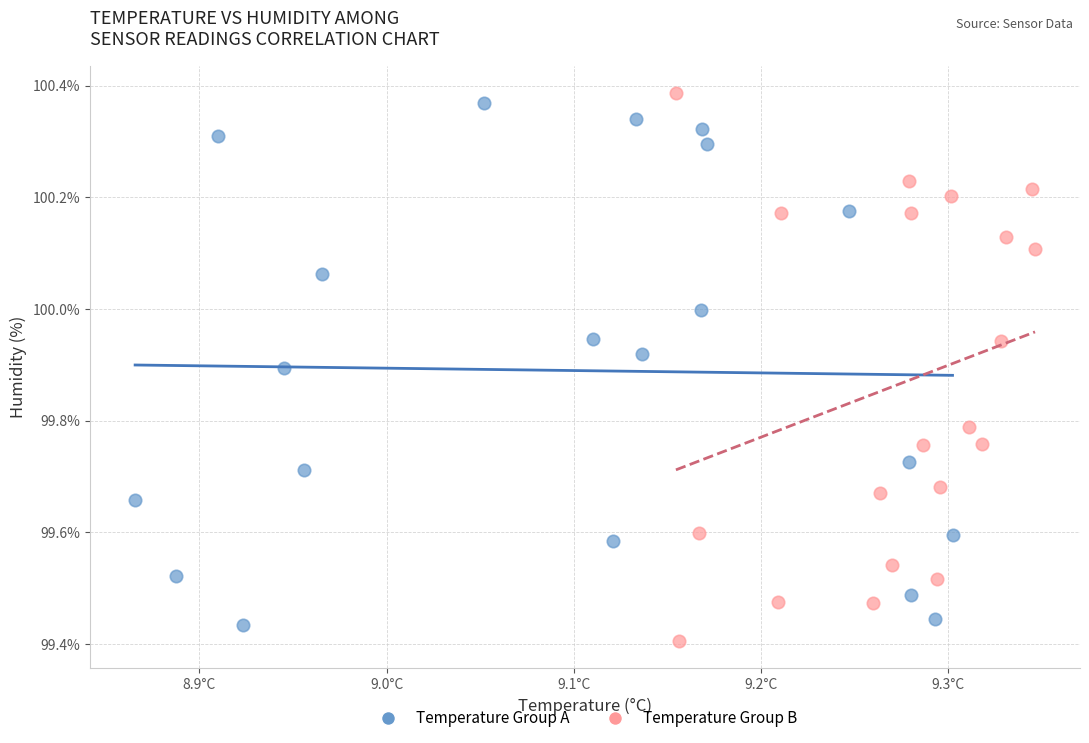

What are all the series names shown in the legend?

Temperature Group A, Temperature Group B